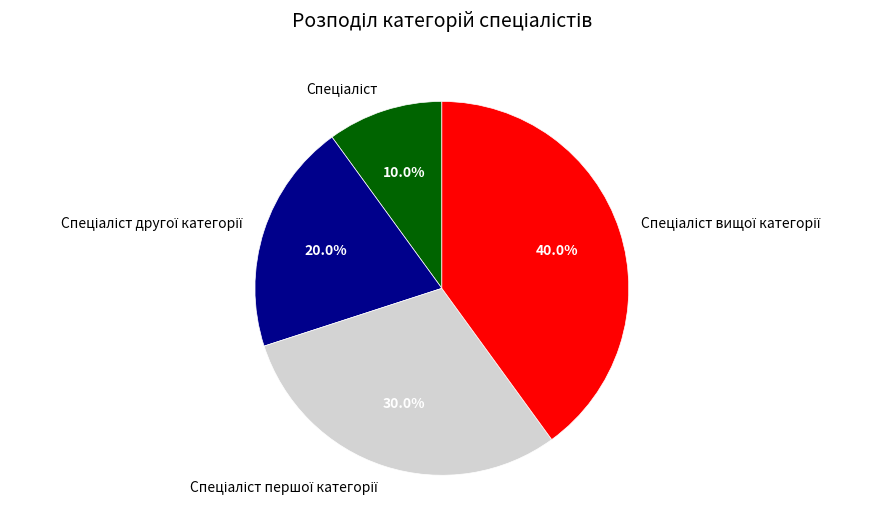

Is there any slice that represents more than half of the pie?

No